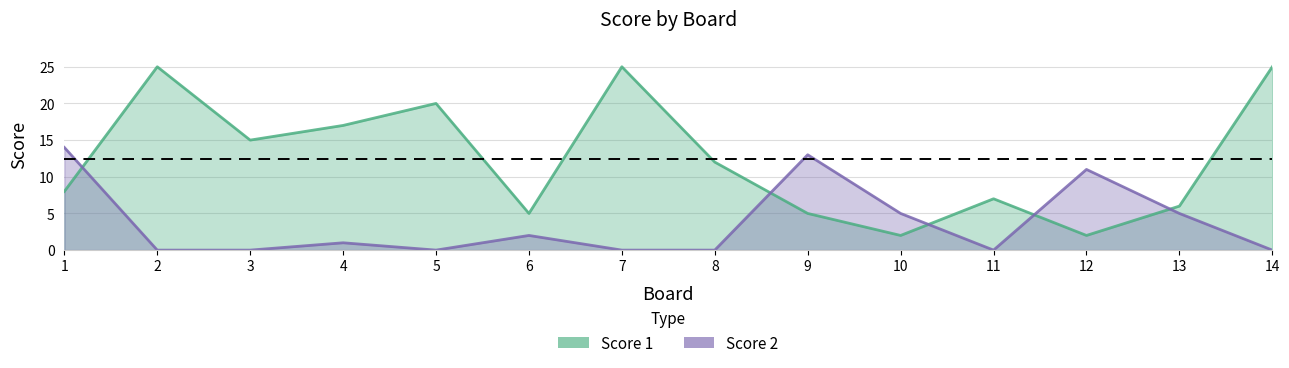

At which label does Score 1 reach its minimum?

10